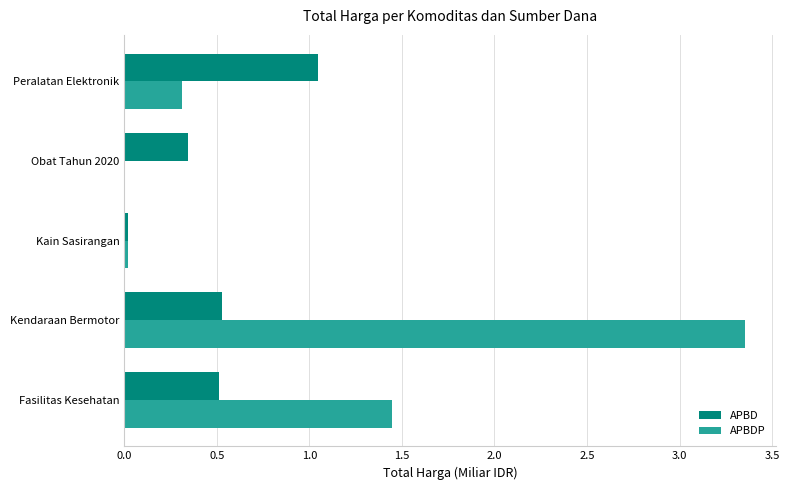

Where is APBDP nearest to the value 1?

Fasilitas Kesehatan